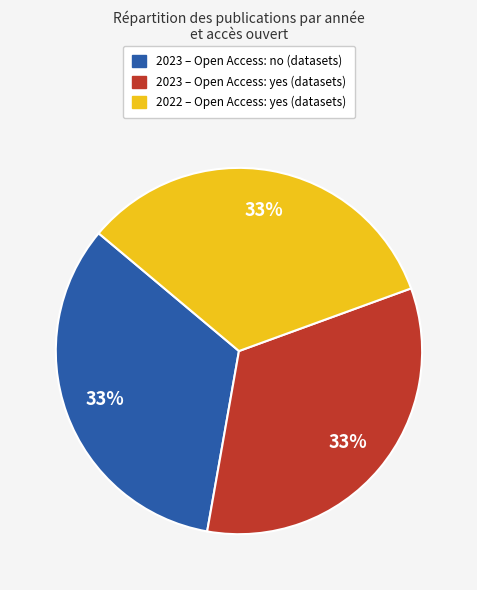

To the nearest percent, what is the average slice percentage?

33%